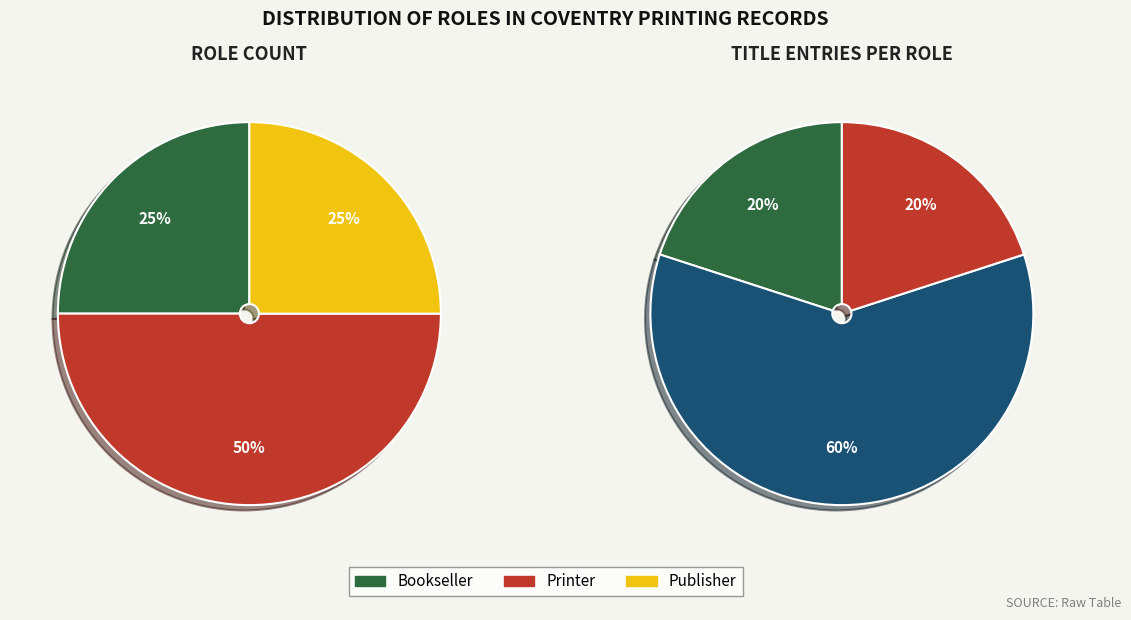

How much of the chart is everything except Printer?

50.0%